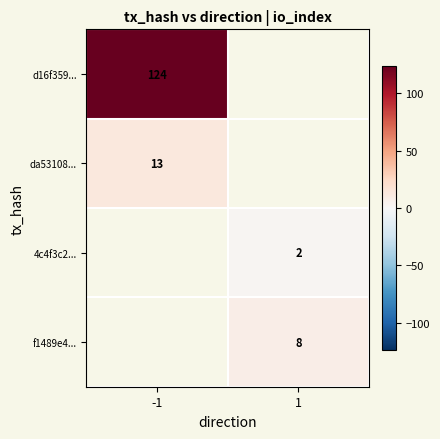

Is the value of d16f359... at -1 greater than the value of da53108... at -1?

Yes